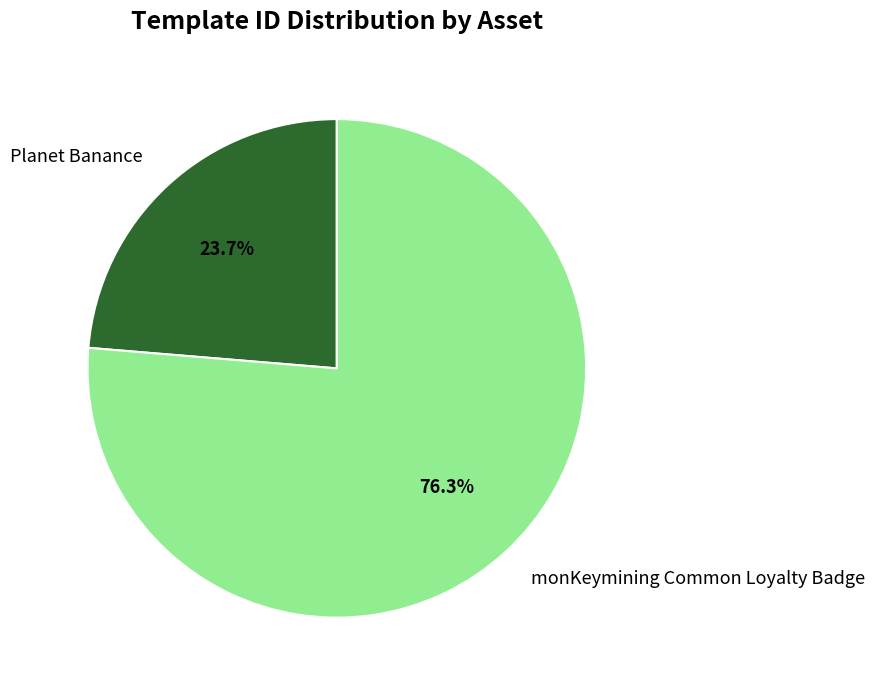

To the nearest percent, what portion does monKeymining Common Loyalty Badge represent?

76%